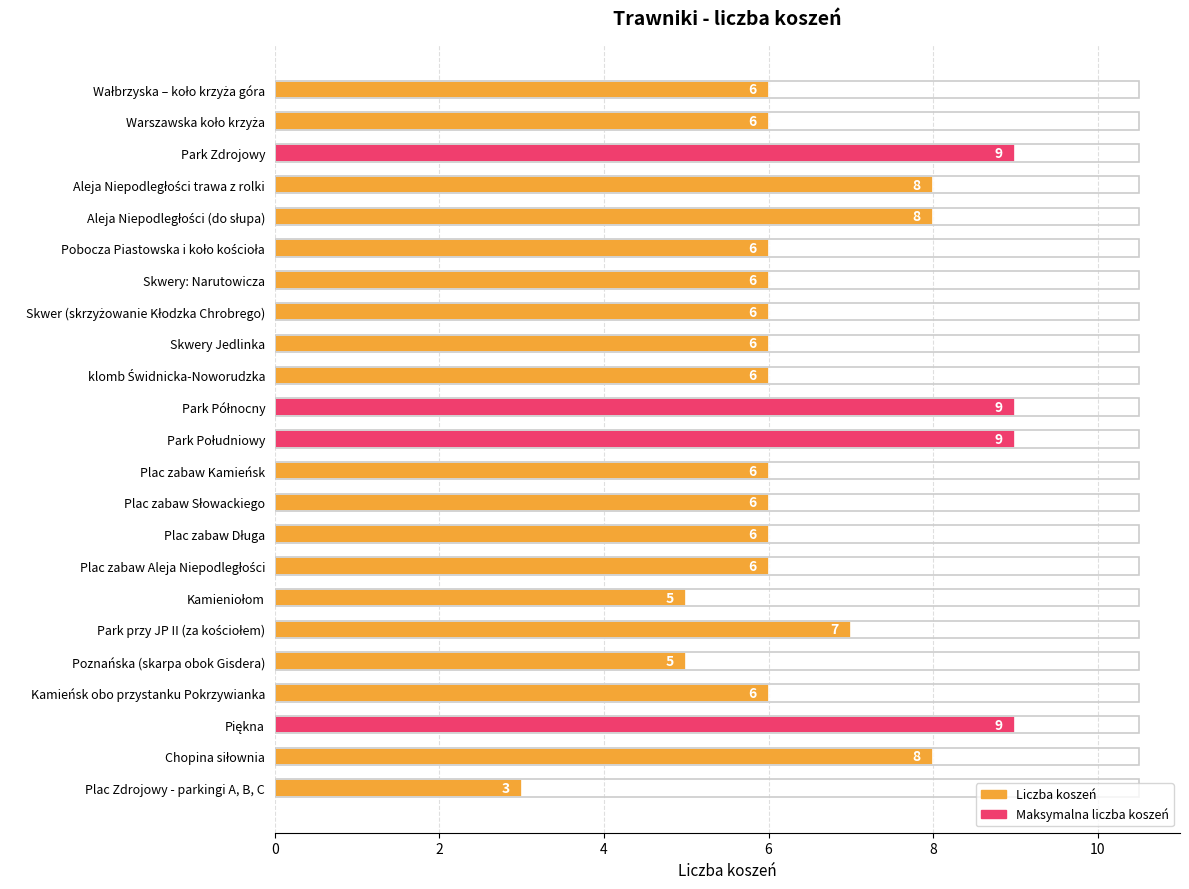

What is the value of the 14th bar from the left?

6